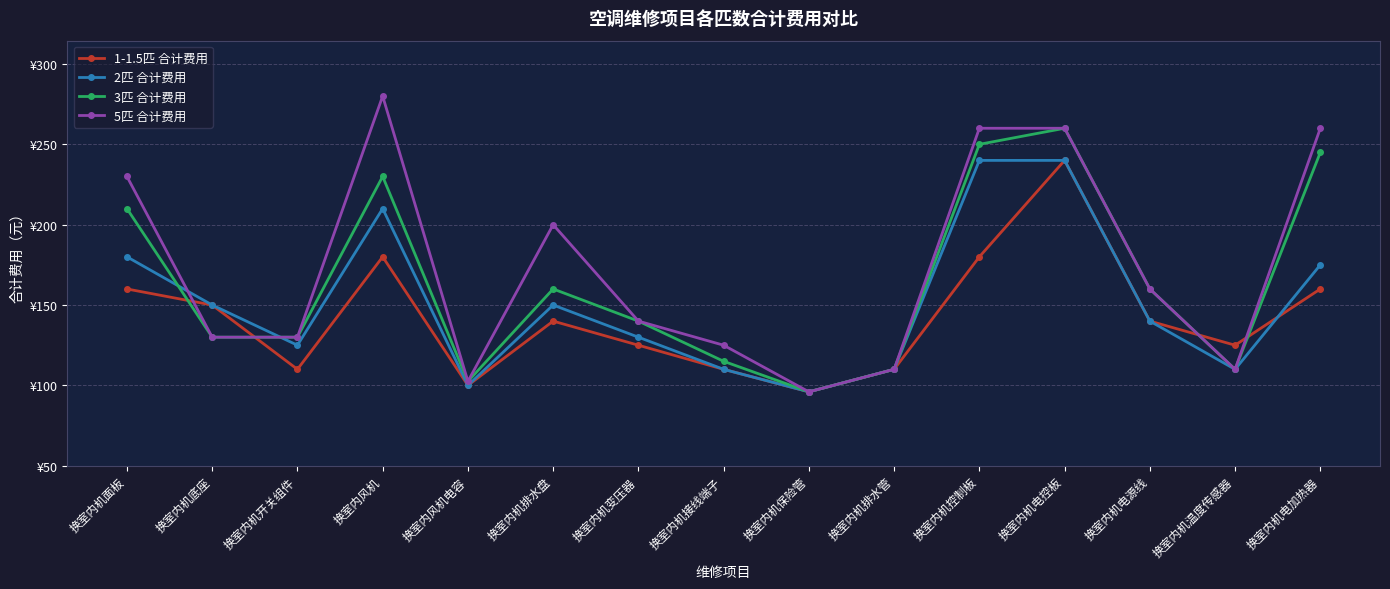

Which series has the widest spread of values?

5匹 合计费用